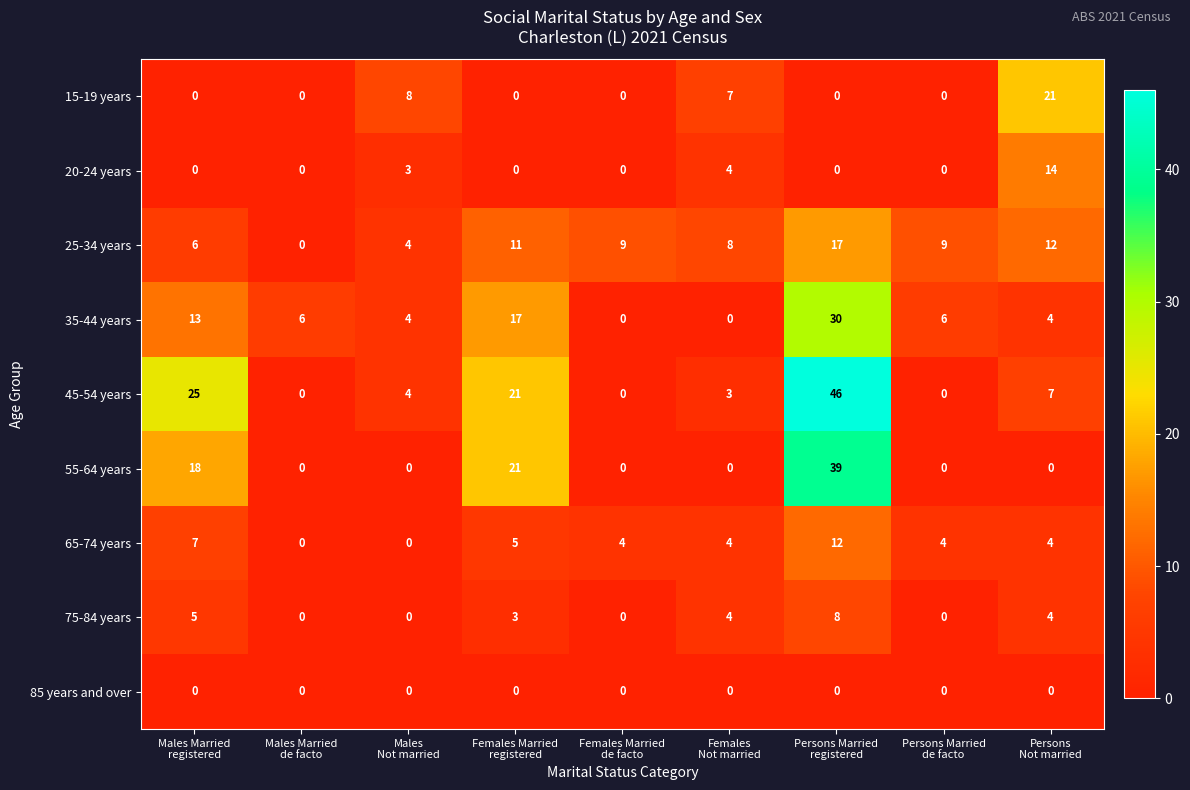

Which series has the largest range (max minus min)?

45-54 years